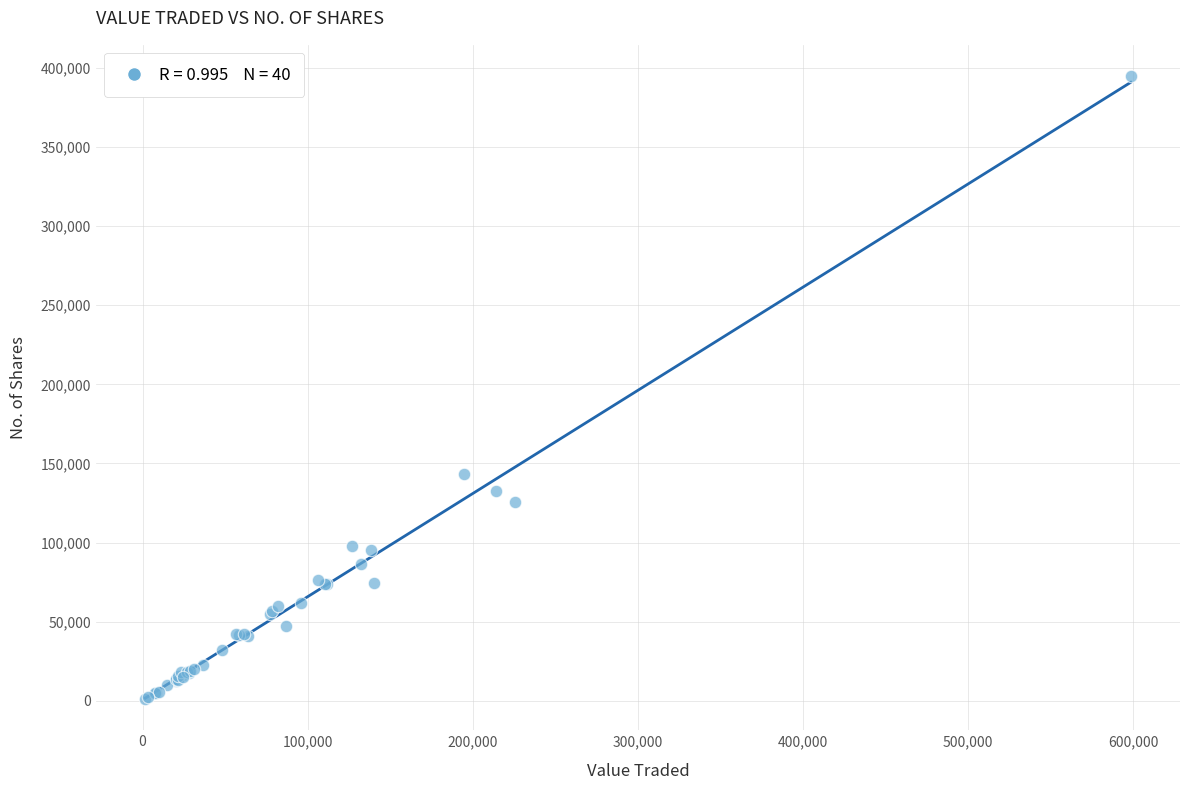

What Y value in the scatter plot is closest to 197985?

143264